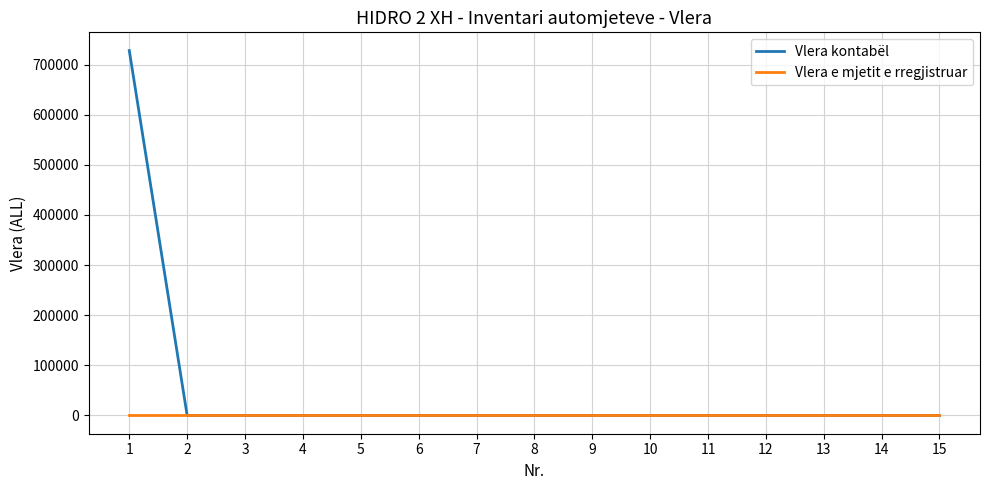

Which series has the largest range (max minus min)?

Vlera kontabël